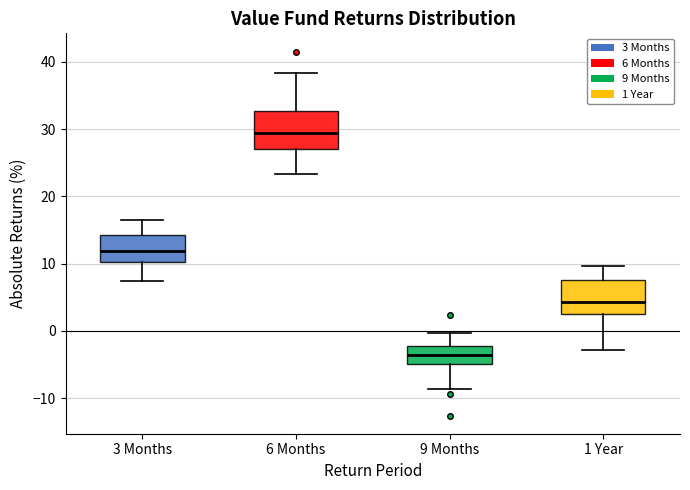

Reading left to right, read every box against the y-axis: the position of its median line, the range the box covers, and the ends of its whiskers. The values are not printed on the chart, so give them approximately, as read against the axis.

3 Months: median 12, box 10 to 14, whiskers 7 to 16
6 Months: median 29, box 27 to 33, whiskers 23 to 38
9 Months: median -4, box -5 to -2, whiskers -9 to 0
1 Year: median 4, box 3 to 8, whiskers -3 to 10